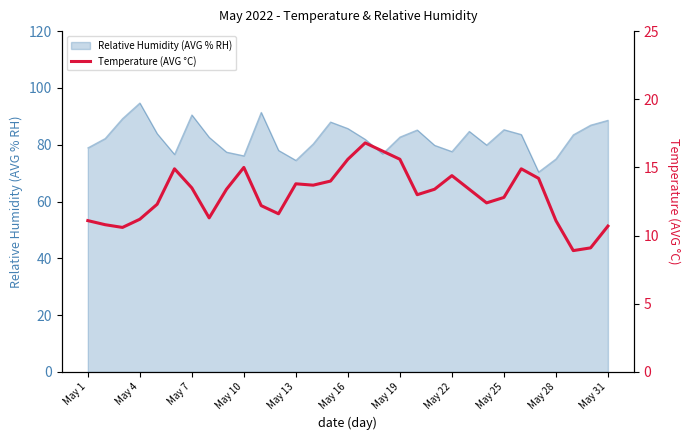

How many lines are shown in the chart?

1